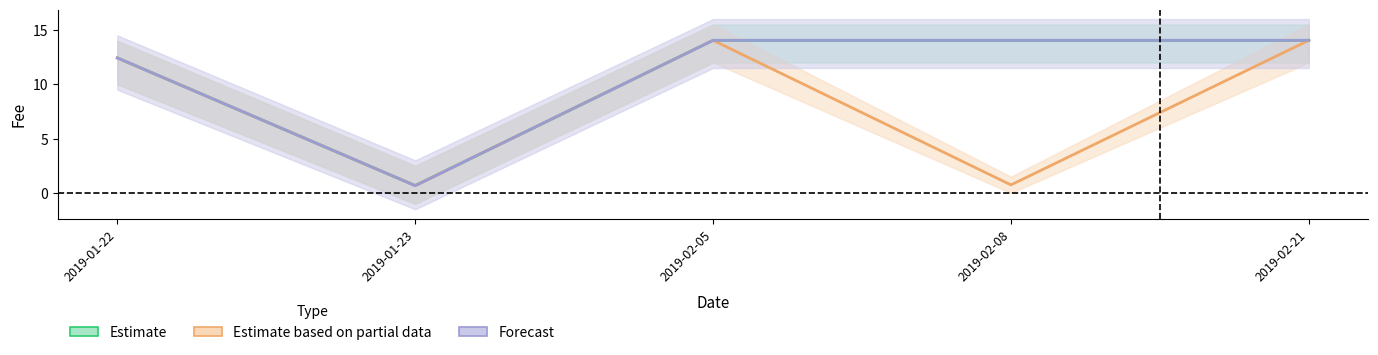

At which label is Estimate closest to 7?

2019-01-22